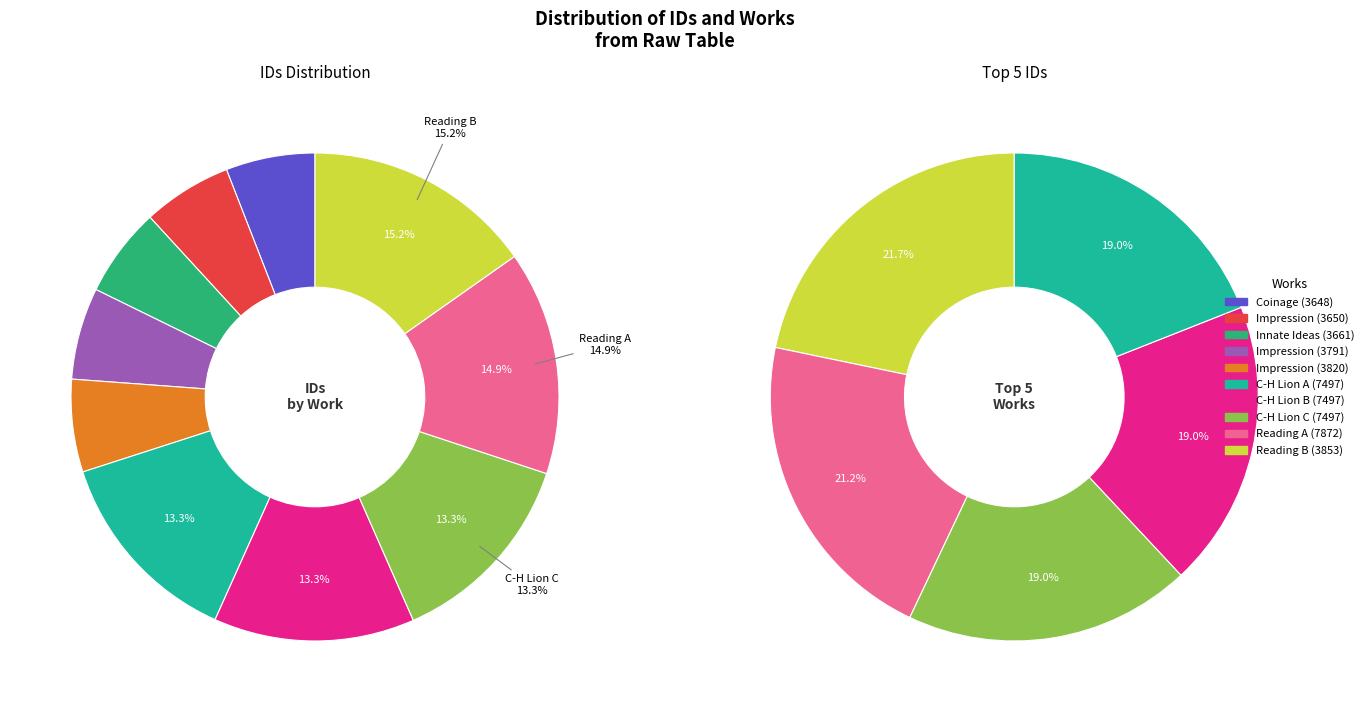

To the nearest percent, what is the combined percentage of Impression (3650) and Reading B (3853)?

21%